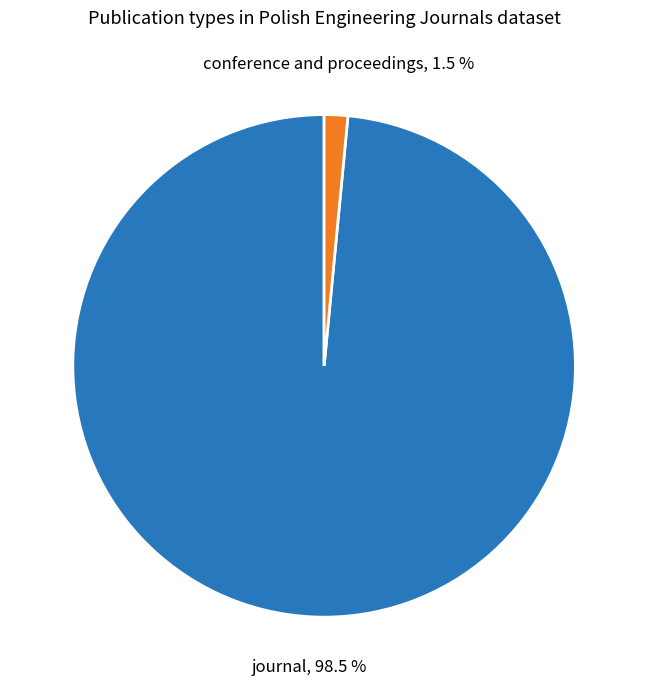

Is there a majority slice in this chart?

Yes